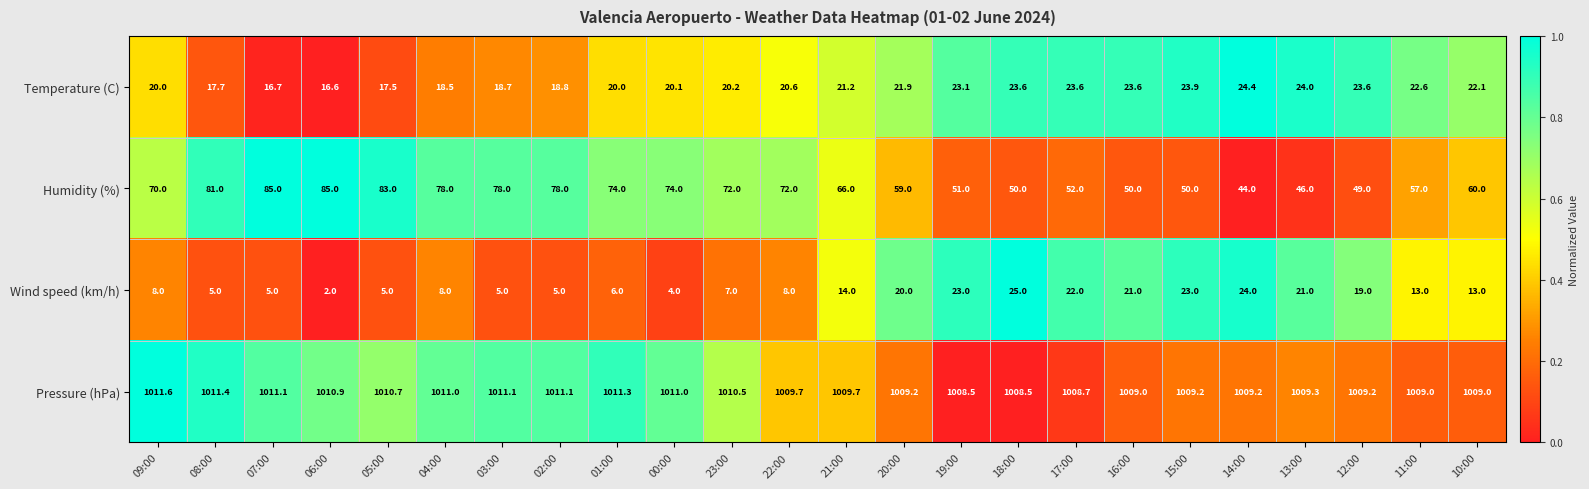

How many data points does each series have?

24